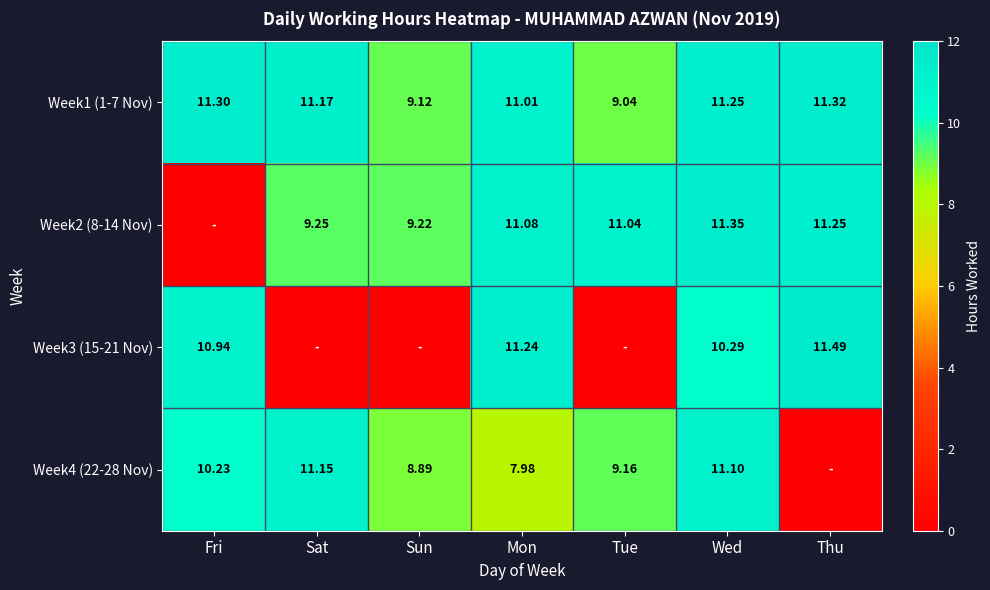

At which label is Week1 (1-7 Nov) closest to 10?

Sun